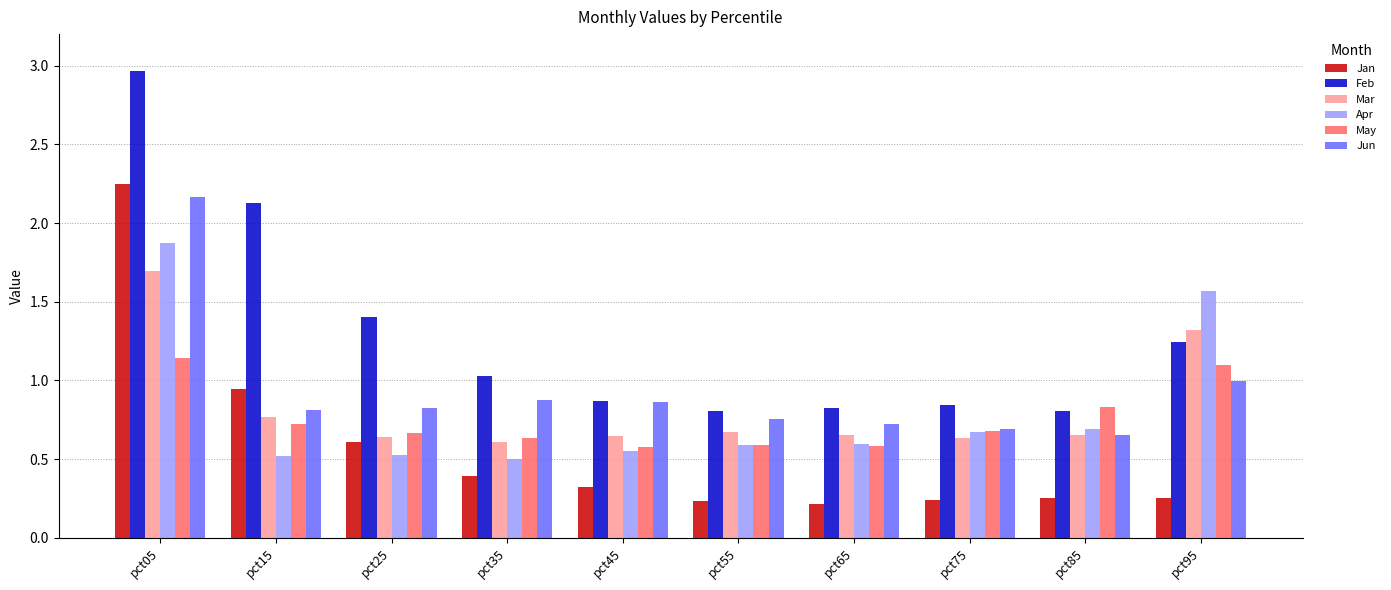

What is the sum of all May values?

7.5